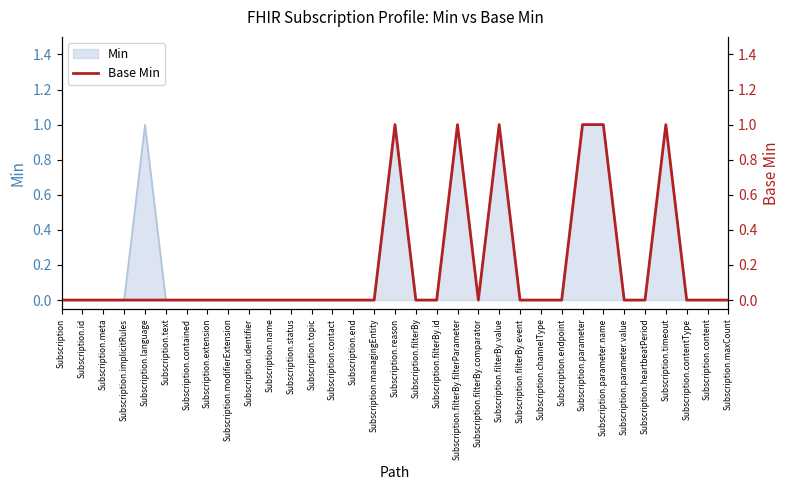

How many lines are shown in the chart?

1